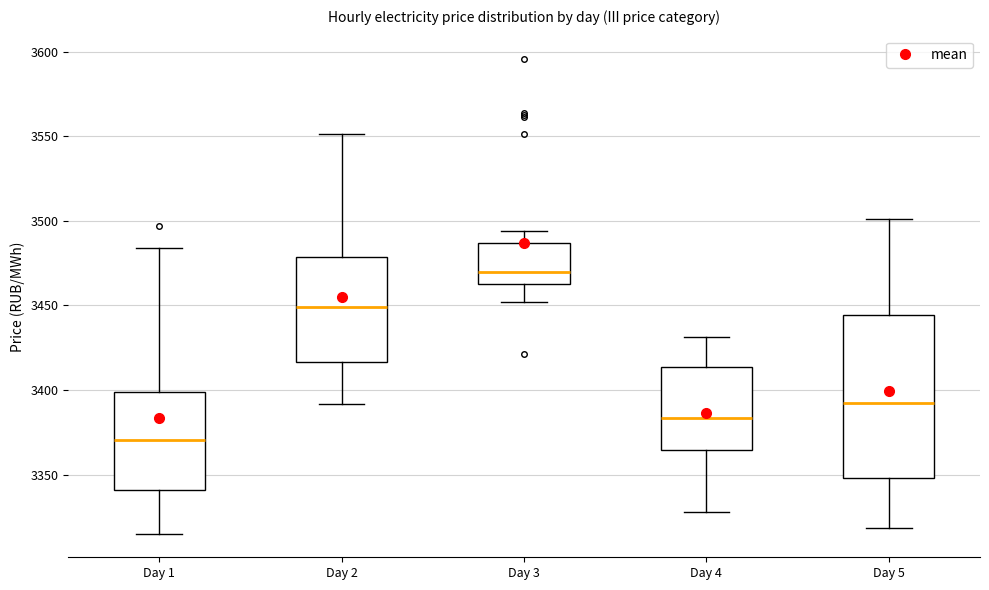

Reading left to right, transcribe this box plot: for each box, give where its median line is, the range the box spans, and where its two whiskers end, as read against the y-axis. The values are not printed on the chart, so give them approximately, as read against the axis.

Day 1: median 3370, box 3340 to 3400, whiskers 3315 to 3485
Day 2: median 3450, box 3415 to 3480, whiskers 3390 to 3550
Day 3: median 3470, box 3465 to 3485, whiskers 3450 to 3495
Day 4: median 3385, box 3365 to 3415, whiskers 3330 to 3430
Day 5: median 3390, box 3350 to 3445, whiskers 3320 to 3500